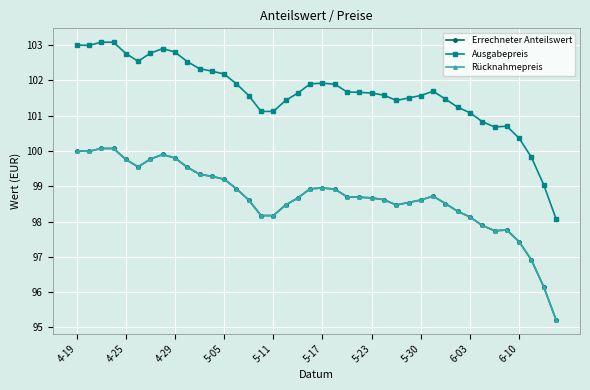

List the series in order of their peak value, highest first.

Ausgabepreis, Errechneter Anteilswert, Rücknahmepreis